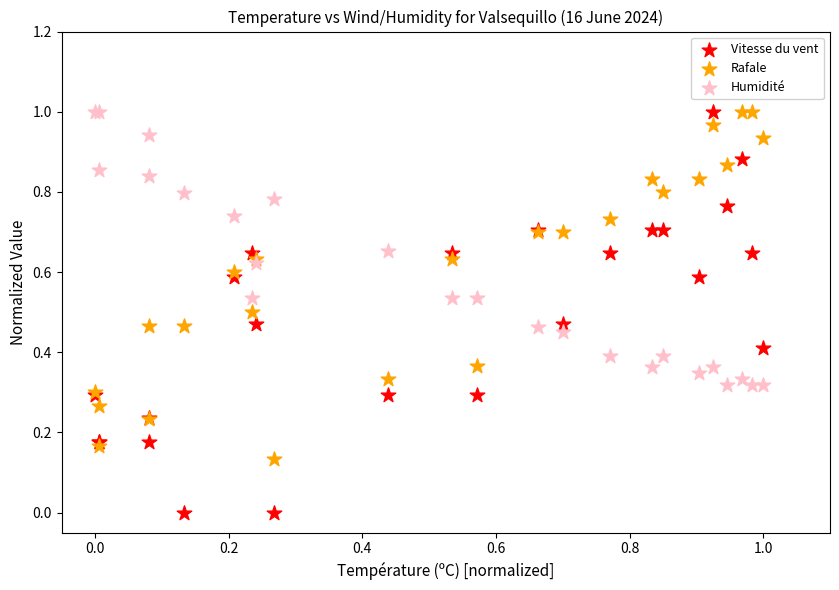

What are all the series names shown in the legend?

Vitesse du vent, Rafale, Humidité